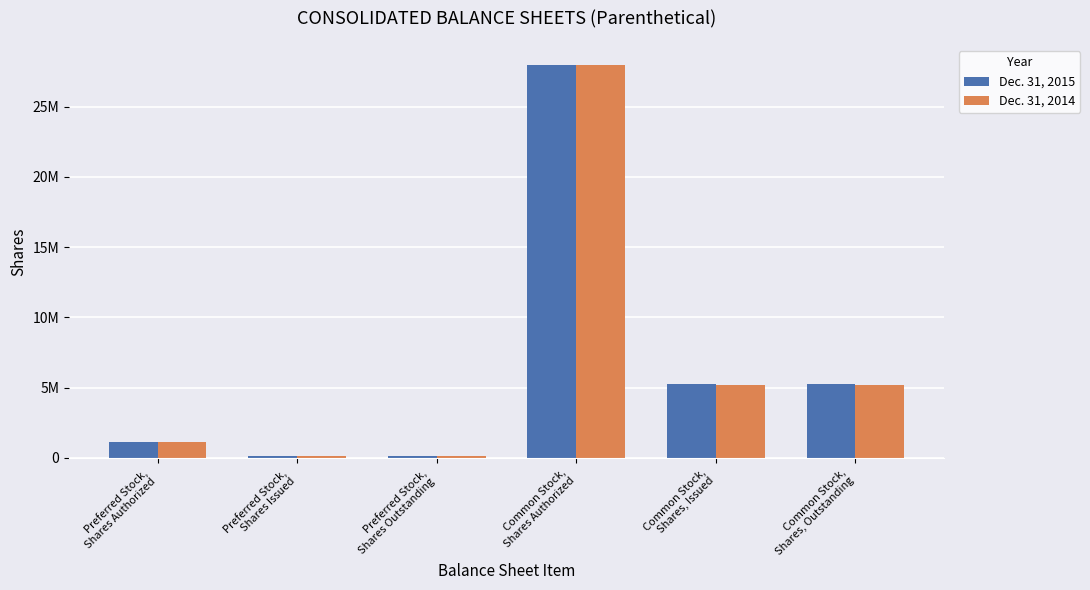

What is the maximum value for Dec. 31, 2014?

28000000